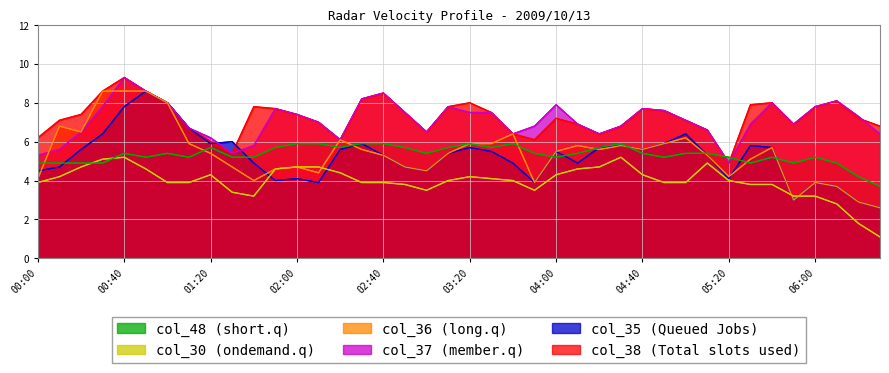

What is the label of the 14th point from the left?

02:10